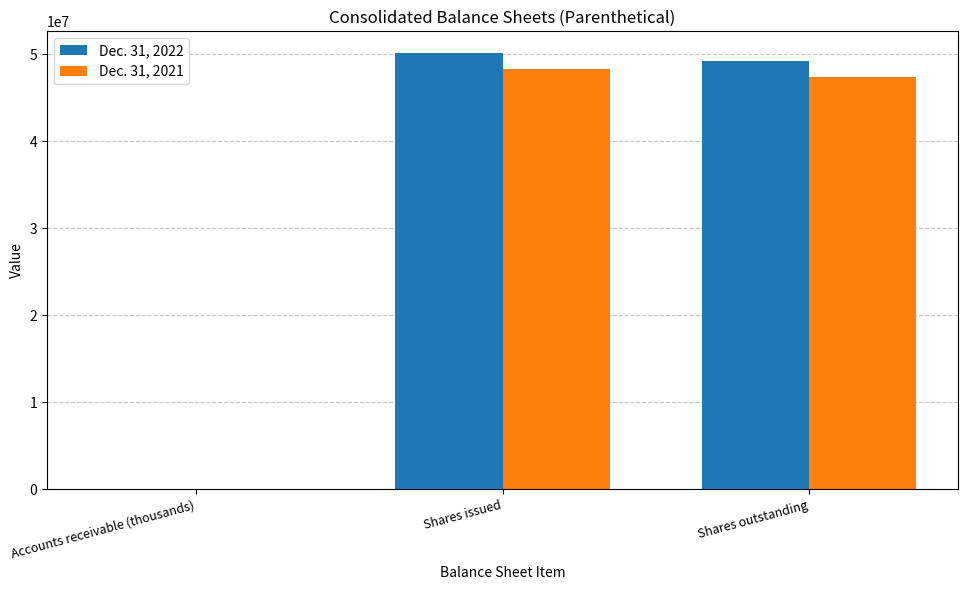

Where is Dec. 31, 2021 nearest to the value 24150884?

Shares outstanding